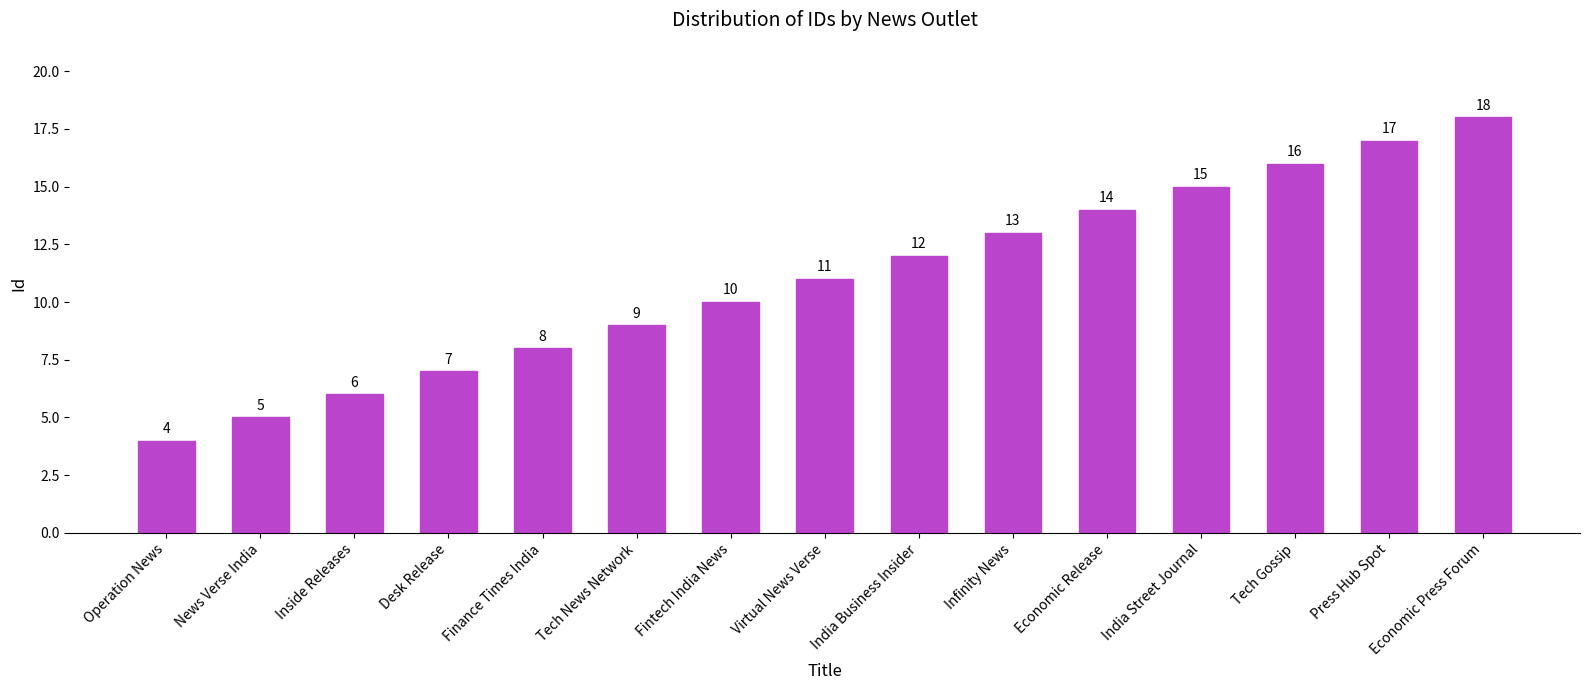

Is it true that the value at India Business Insider is 12?

True